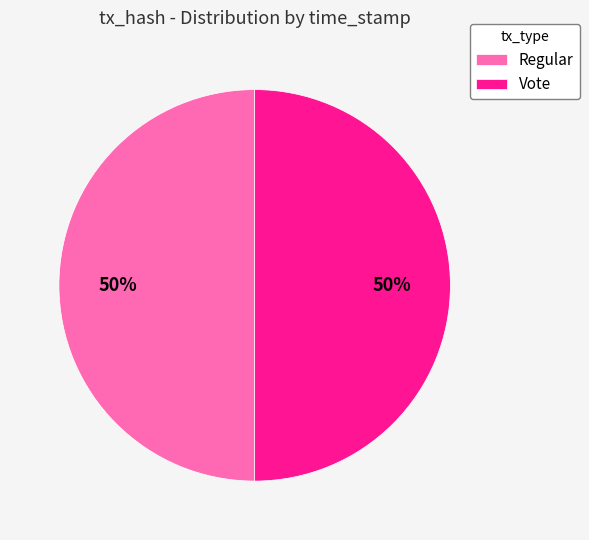

Is the sum of Regular and Vote greater than half?

Yes